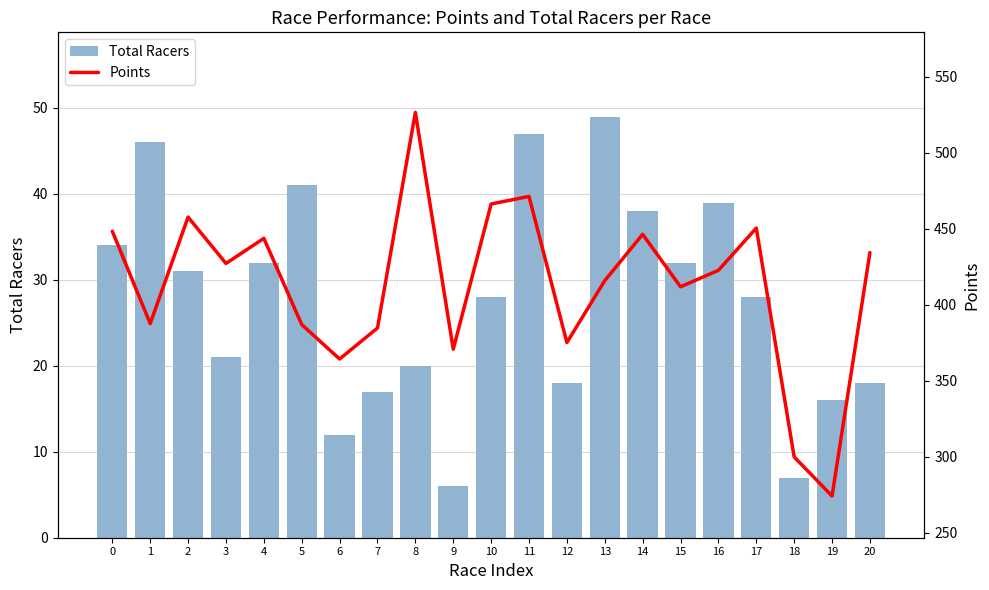

What are all the series names shown in the legend?

Total Racers, Points